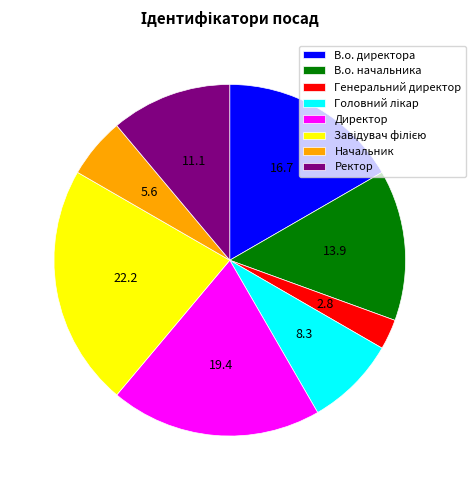

Which slice is the smallest?

Генеральний директор